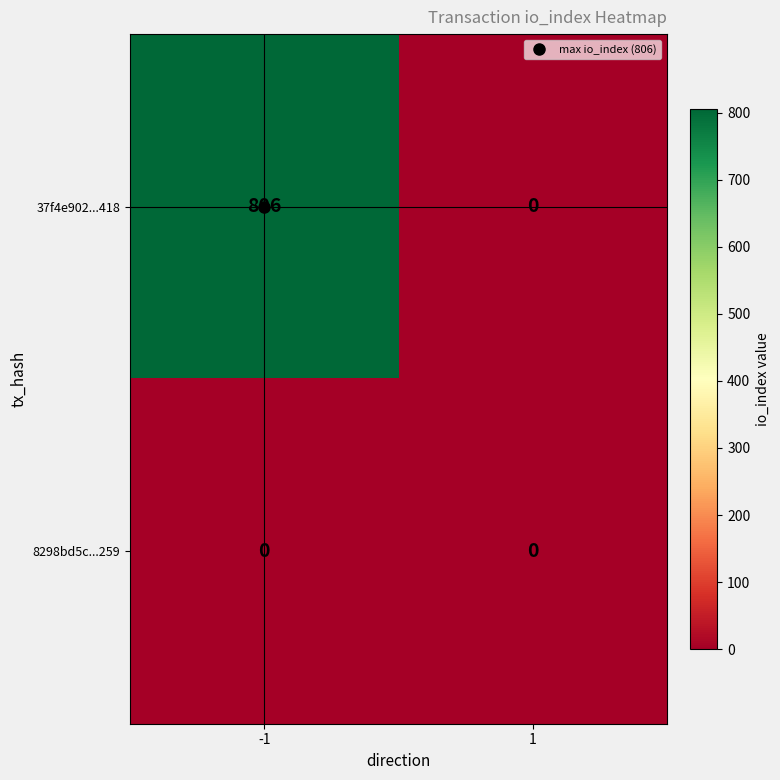

Between -1 and 1, which series saw the biggest shift?

37f4e902...418